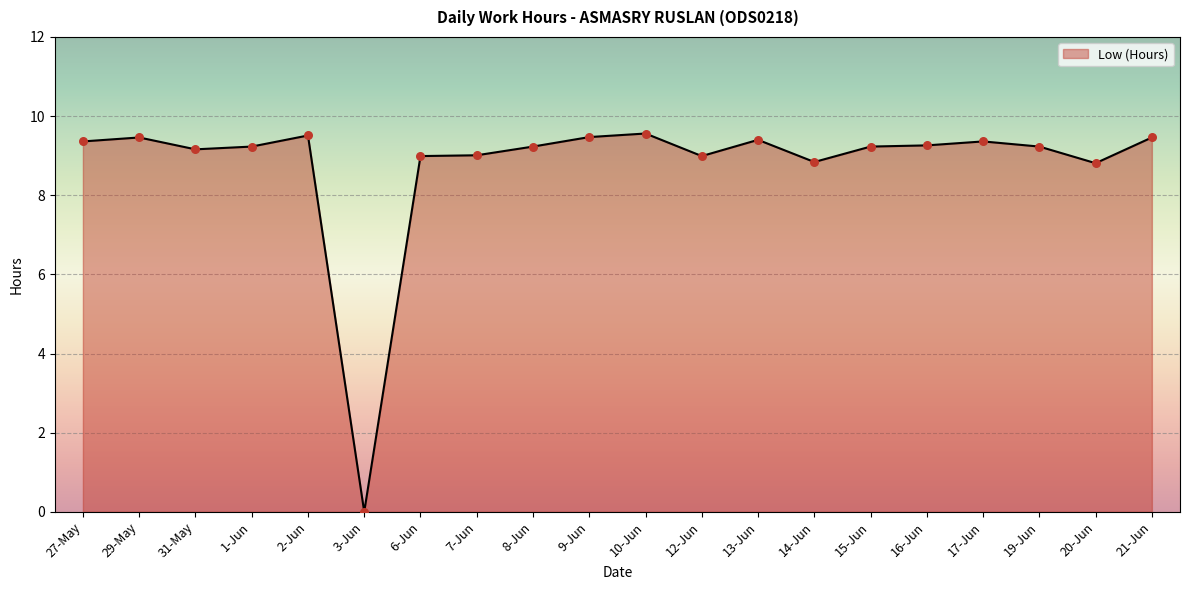

Approximately how many times larger is the value at 27-May compared to 8-Jun?

1.0